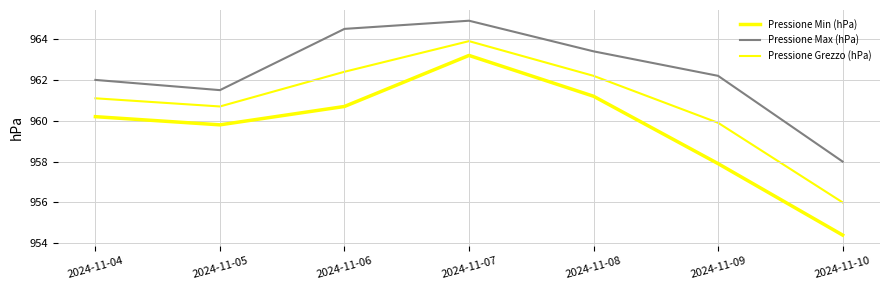

At how many categories does at least one series exceed 958?

6